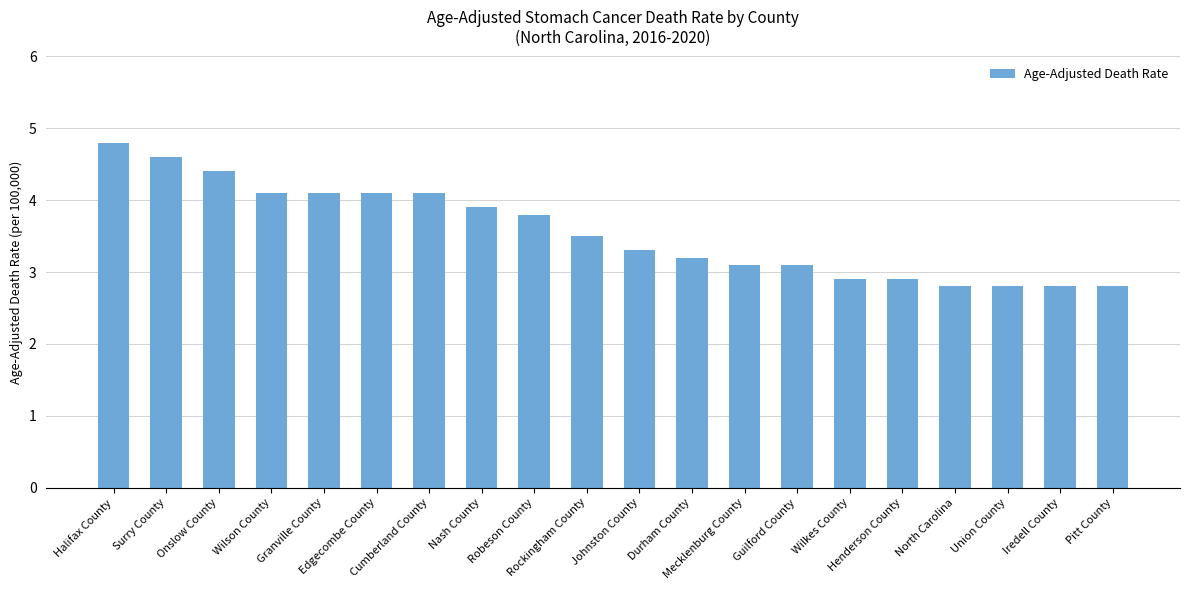

What is the value of the 18th bar from the left?

2.8